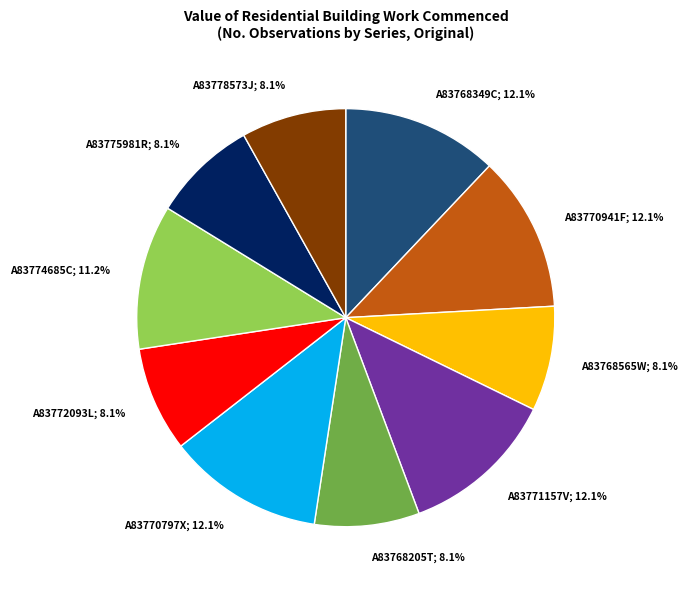

Does A83775981R; 8.1% account for over 50% of the chart?

No